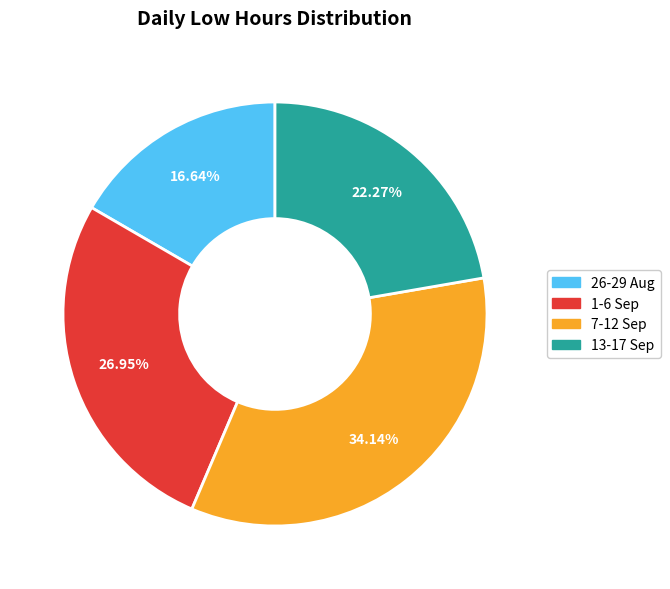

Does any single category account for the majority?

No